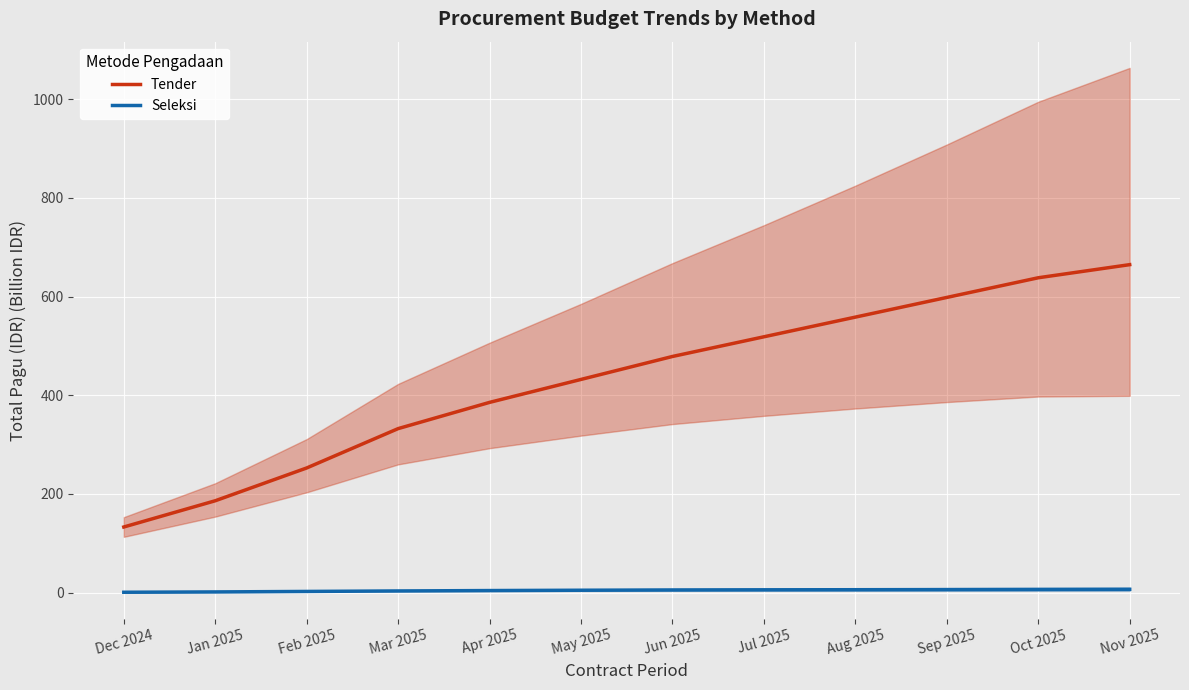

How many distinct data groups are displayed?

2